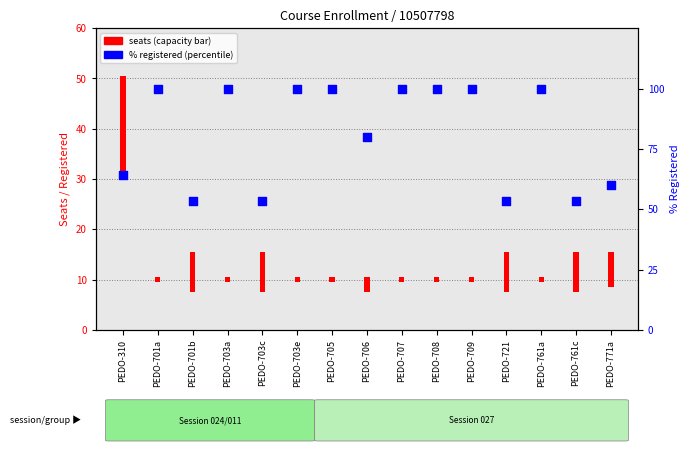

At how many categories does at least one series exceed 71?

9